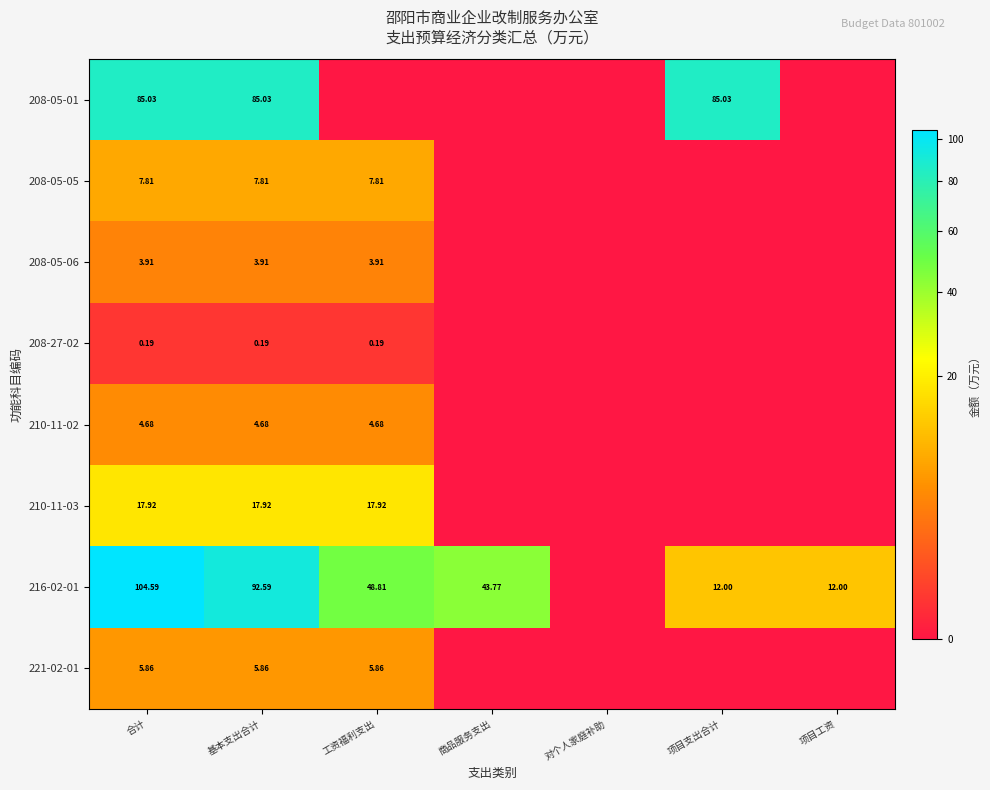

Which series has the largest total across all categories?

216-02-01